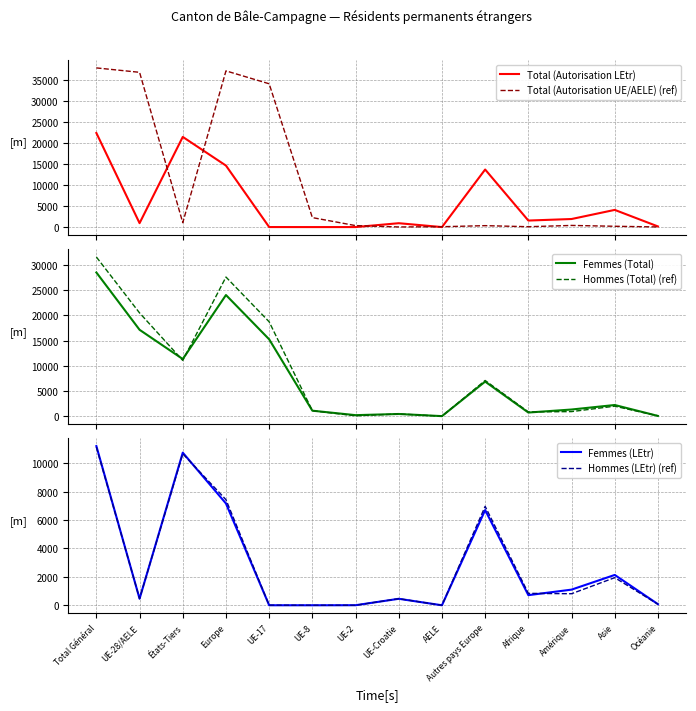

At which label is Hommes (Total) (ref) closest to 15804?

UE-17